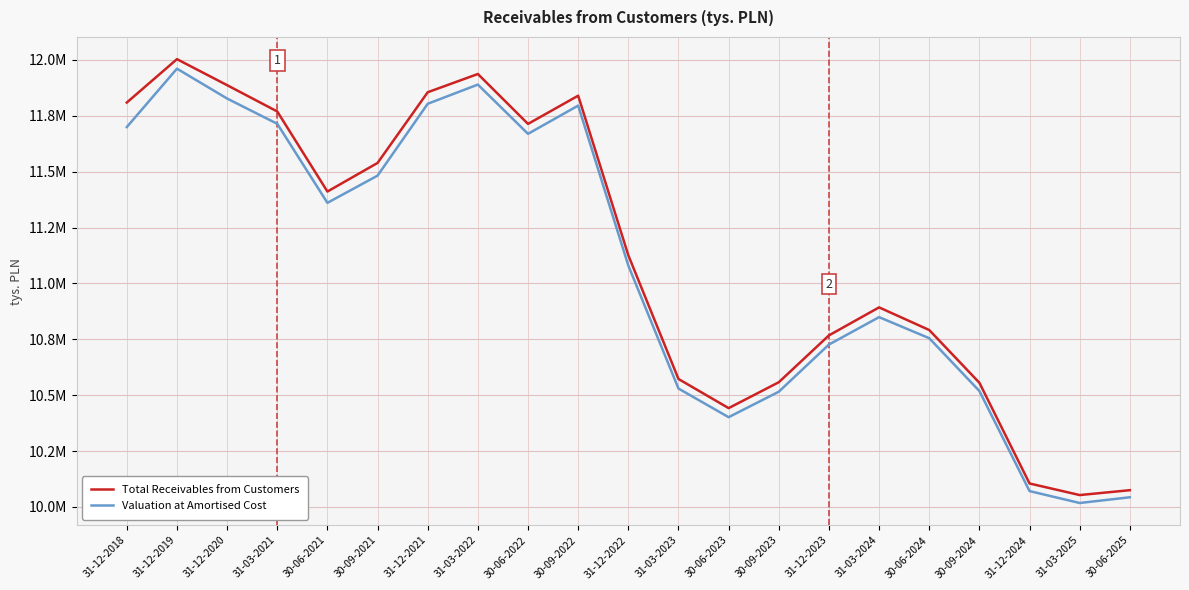

What are all the series names shown in the legend?

Total Receivables from Customers, Valuation at Amortised Cost